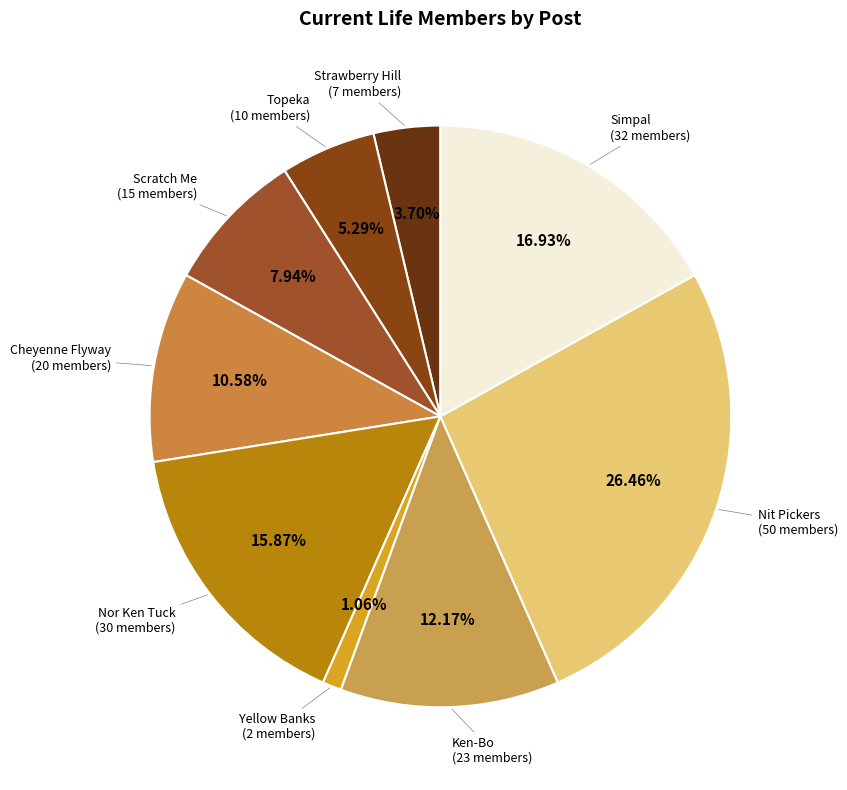

To the nearest percent, what portion does Yellow Banks represent?

1%